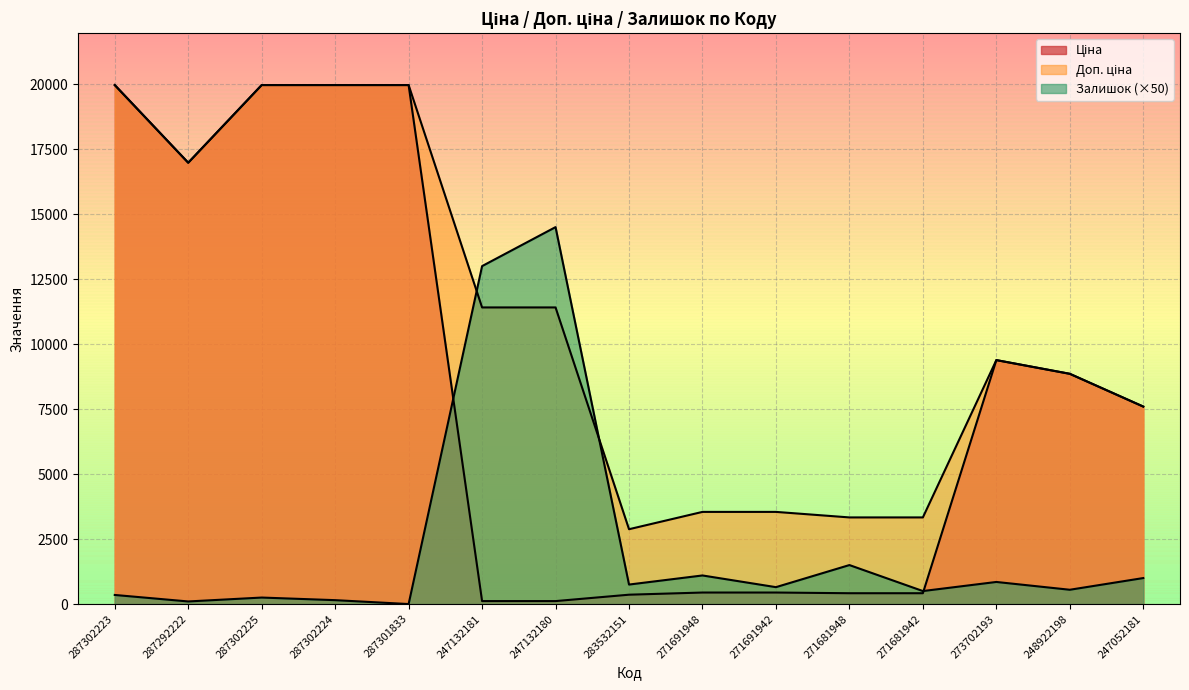

At how many categories does at least one series exceed 17541?

4